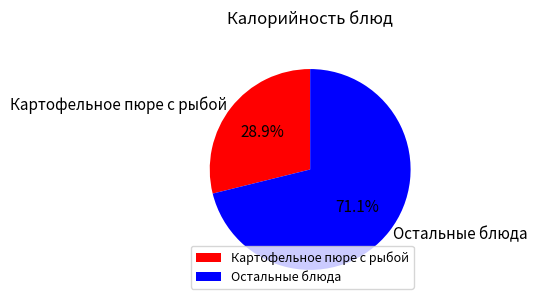

Which slice is the smallest?

Картофельное пюре с рыбой